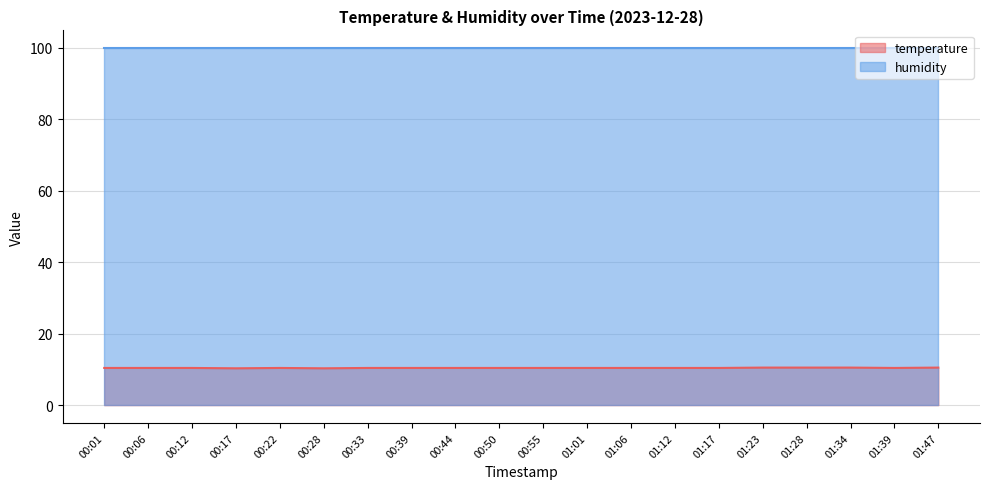

The chart shows a value of 16.9 at 01:47. True or false?

False